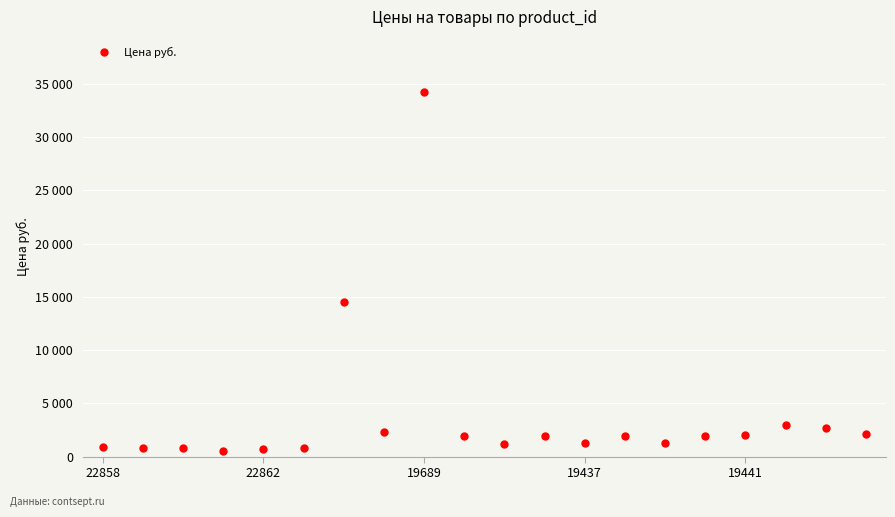

What is the label of the 12th point from the left?

11